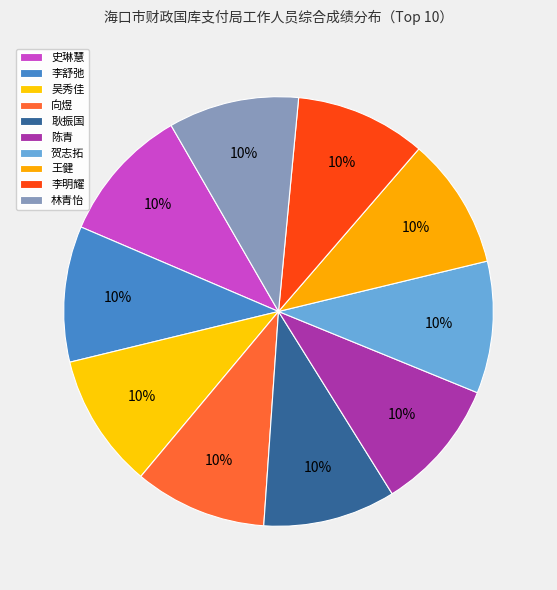

Which slice is the largest?

史琳慧